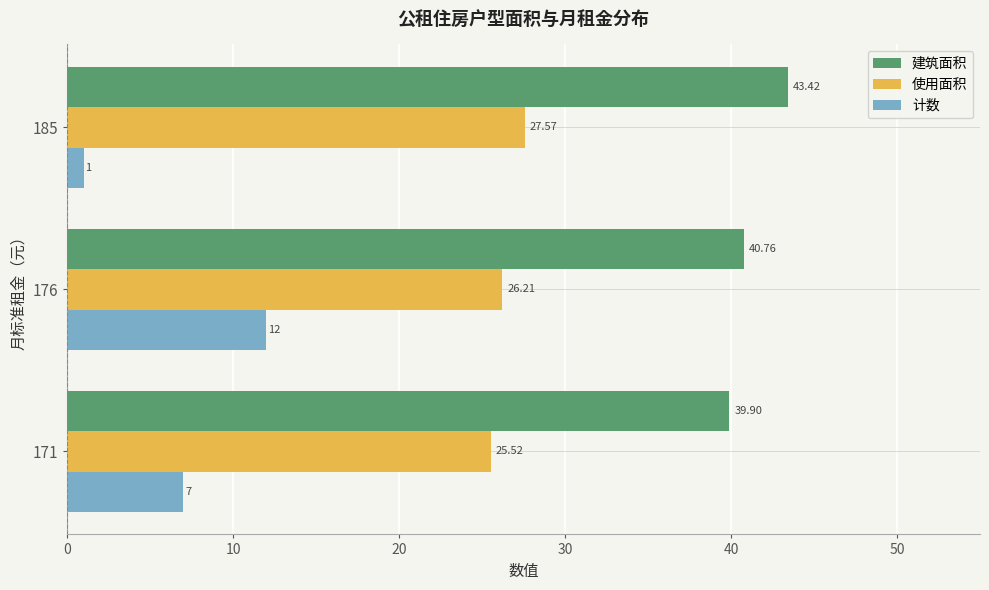

Rank the series at 185 from highest to lowest value.

建筑面积, 使用面积, 计数